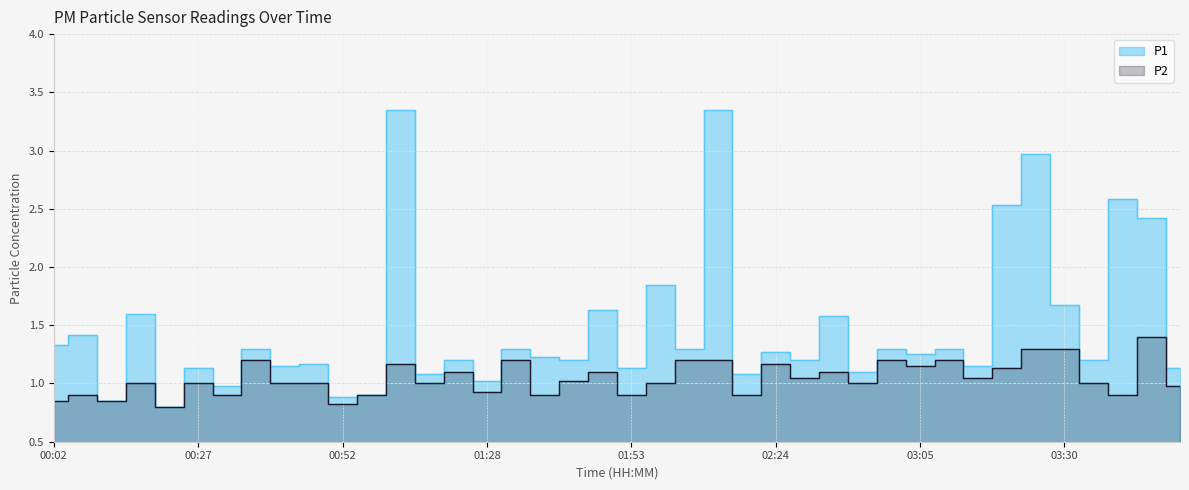

In P2, how many points are higher than both neighbors (excluding endpoints)?

13